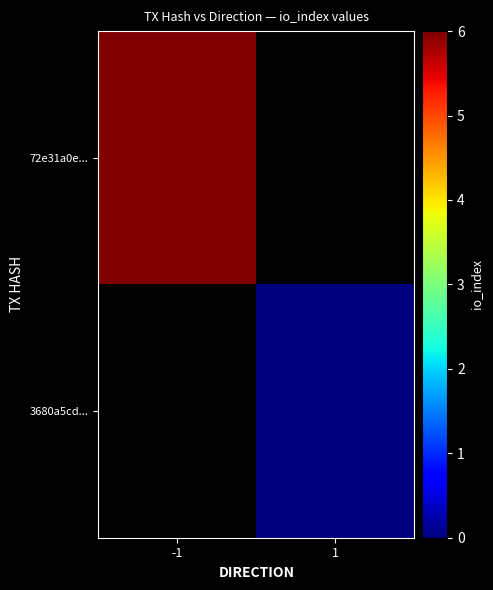

At which category does the chart reach its minimum across all series?

1